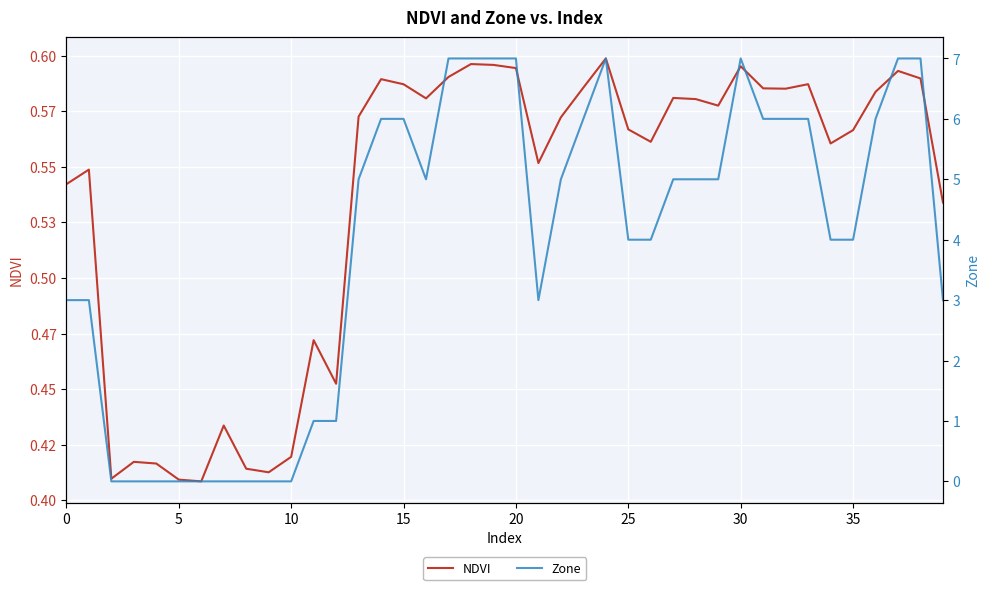

Which category has the highest value in the NDVI series?

24